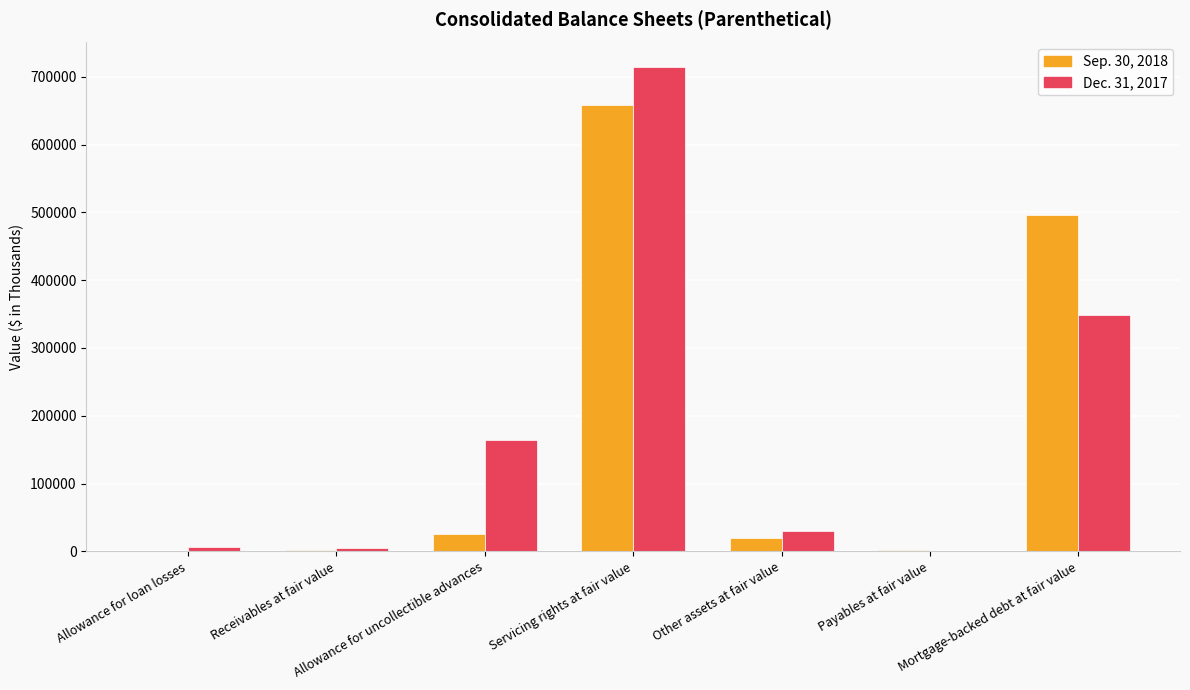

Where is Dec. 31, 2017 nearest to the value 358028?

Mortgage-backed debt at fair value